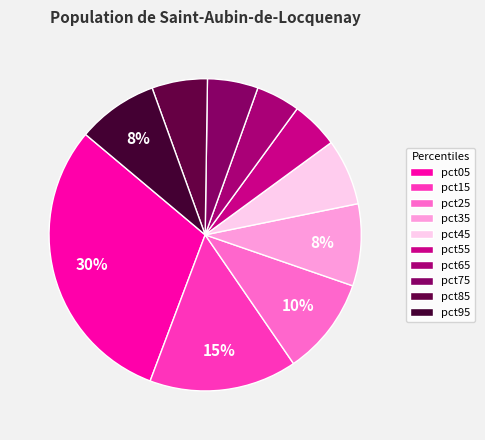

How many slices are in this pie chart?

10